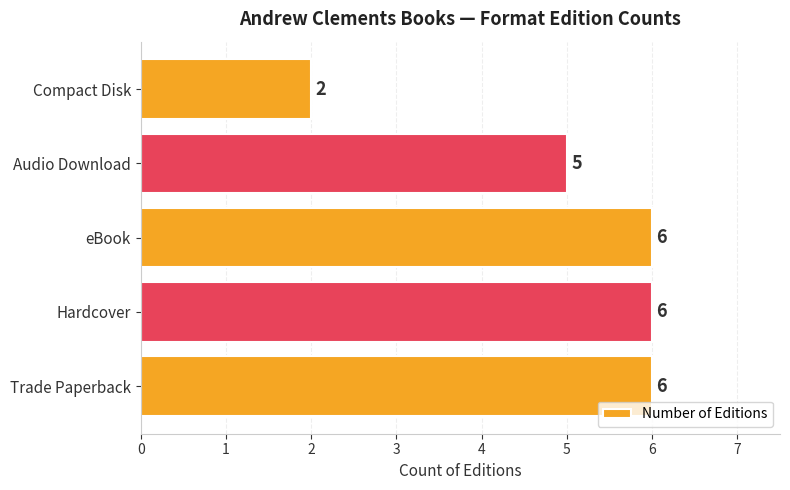

Does the chart contain any negative values?

No